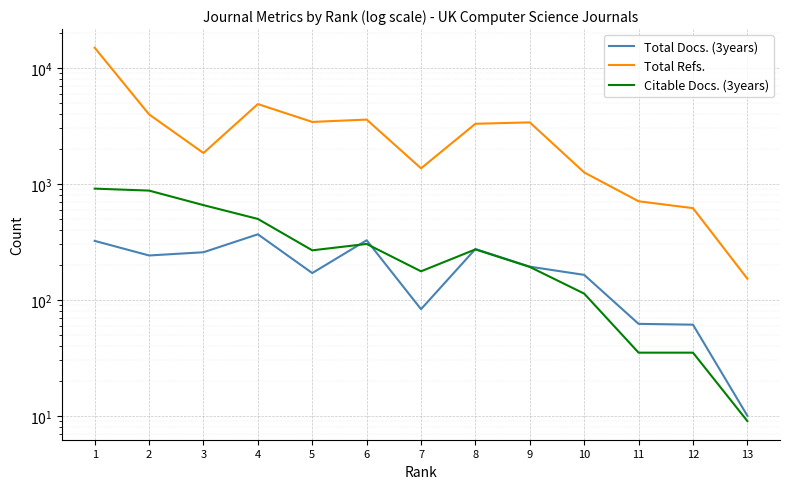

Reading left to right, extract all data points from this chart.

Total Docs. (3years): 1=322	2=241	3=257	4=367	5=170	6=326	7=83	8=274	9=193	10=164	11=62	12=61	13=10
Total Refs.: 1=14906	2=3969	3=1843	4=4871	5=3418	6=3581	7=1360	8=3295	9=3386	10=1254	11=707	12=617	13=152
Citable Docs. (3years): 1=909	2=874	3=655	4=498	5=267	6=303	7=176	8=272	9=192	10=113	11=35	12=35	13=9